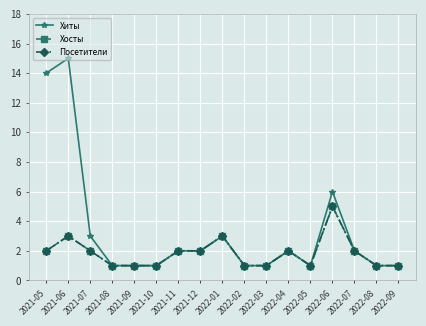

What is the sum of the Посетители values at 2021-12 and 2022-06?

7